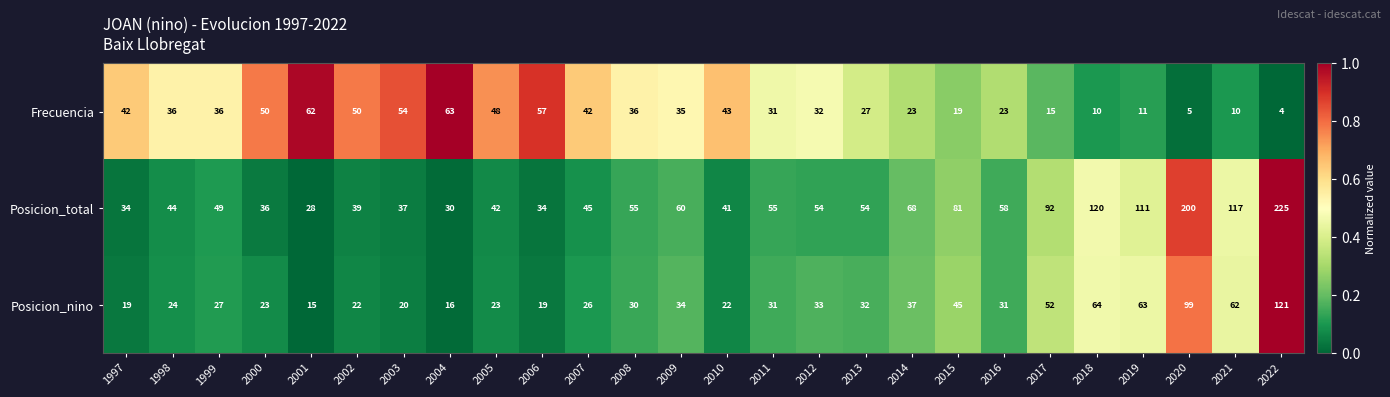

At which category is the sum across all series the highest?

2022